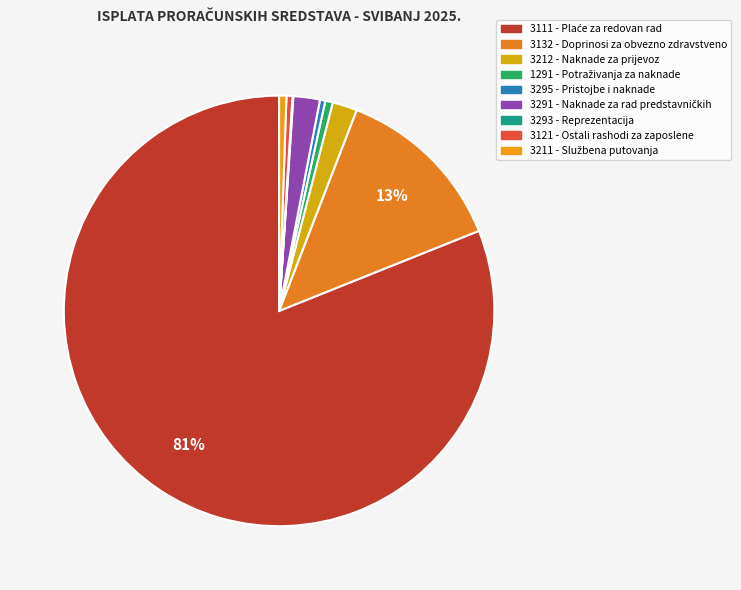

The 3111 - Plaće za redovan rad slice represents 81% of the pie. True or false?

True